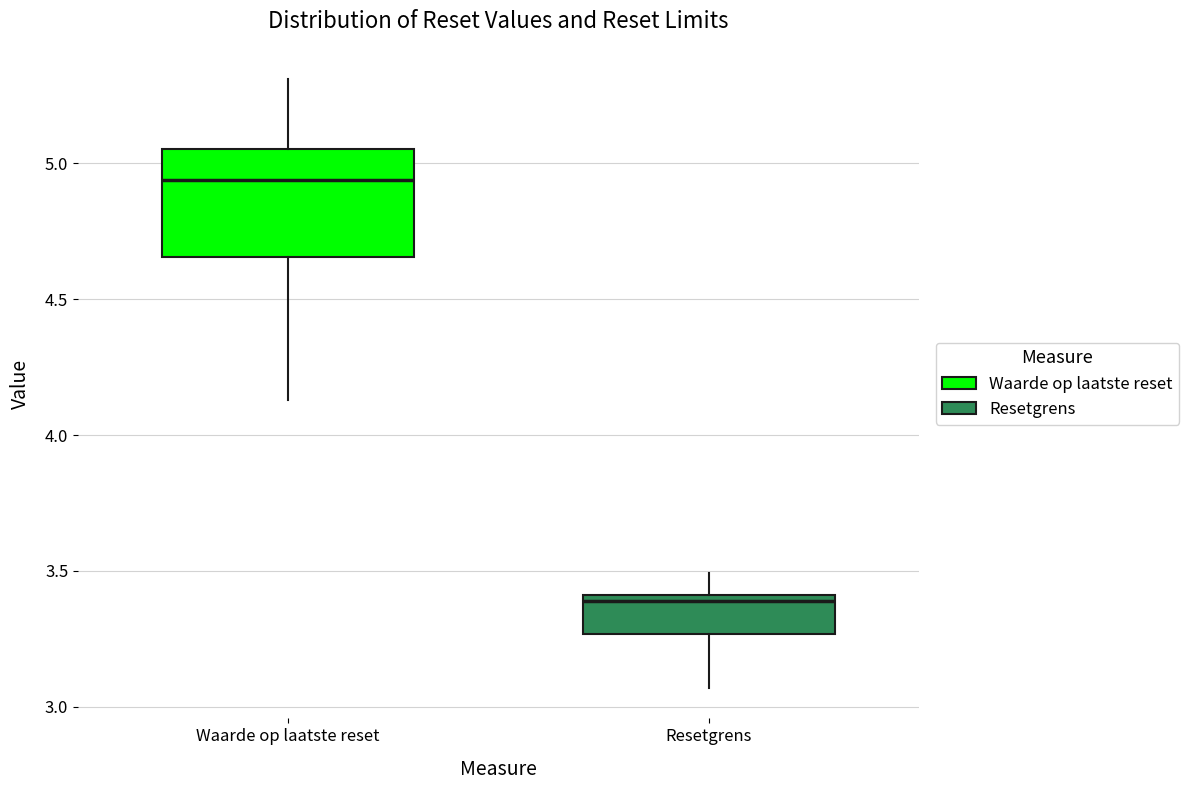

Comparing the boxes themselves (not the whiskers), which one is the tallest?

Waarde op laatste reset